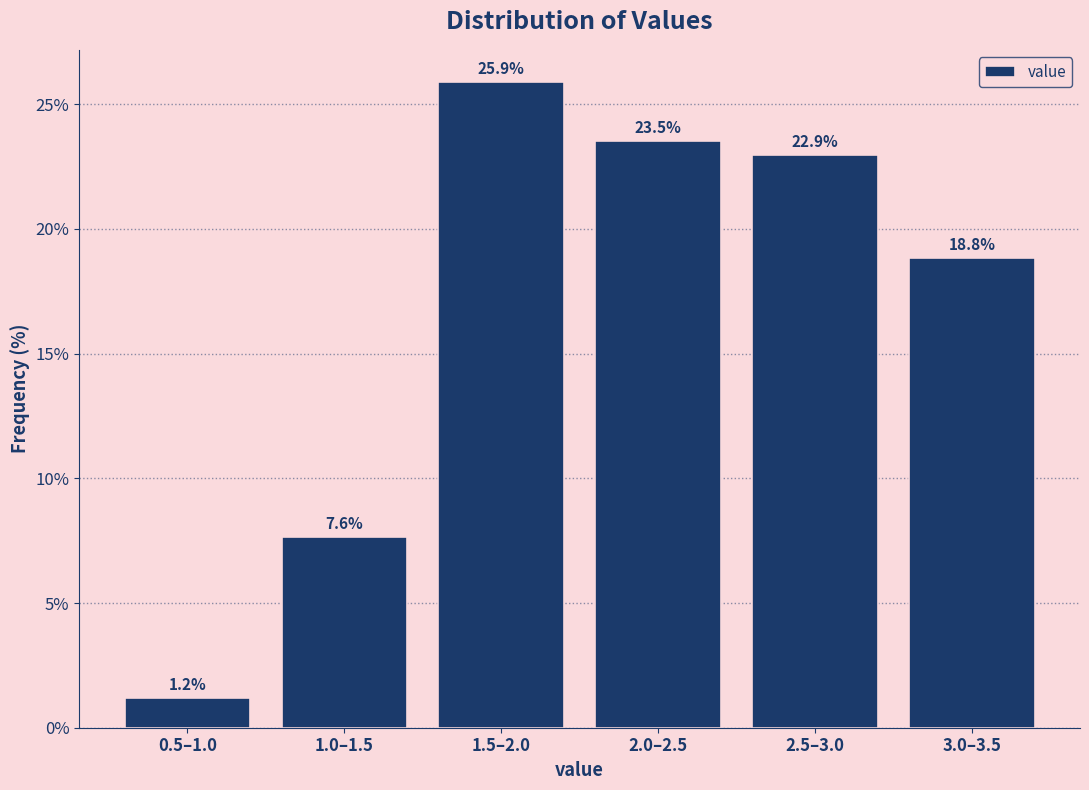

Reading left to right, what are all the values shown in this chart?

1.2	7.6	25.9	23.5	22.9	18.8